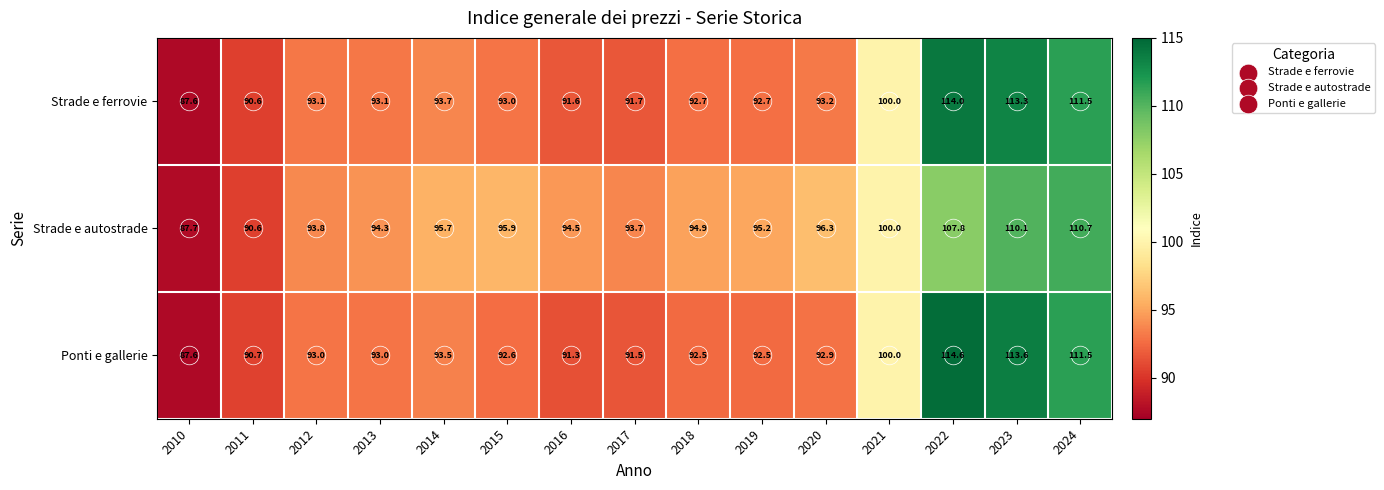

At which category is the sum across all series the highest?

2023